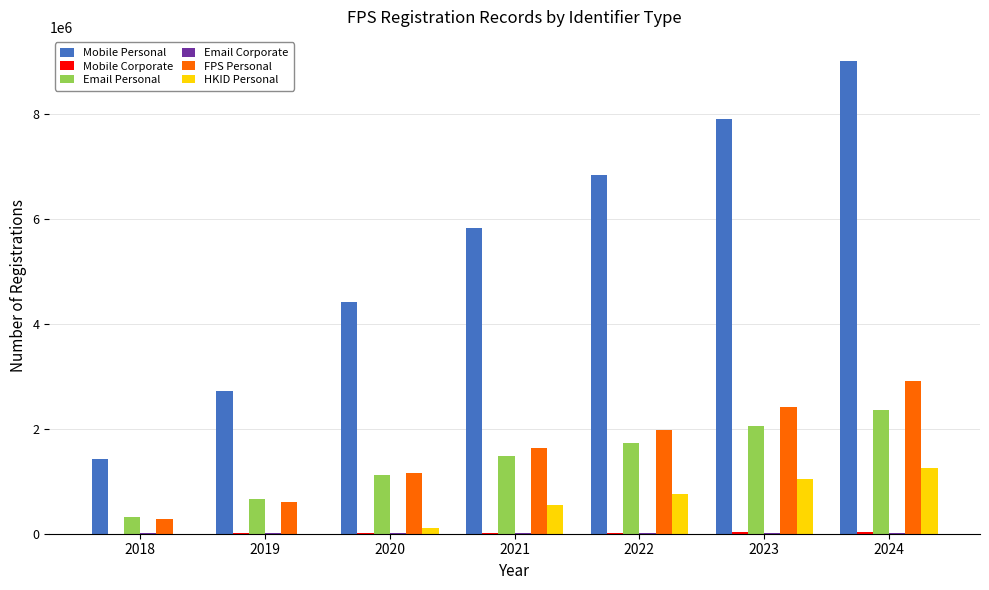

What is the sum of all Mobile Personal values?

38179586